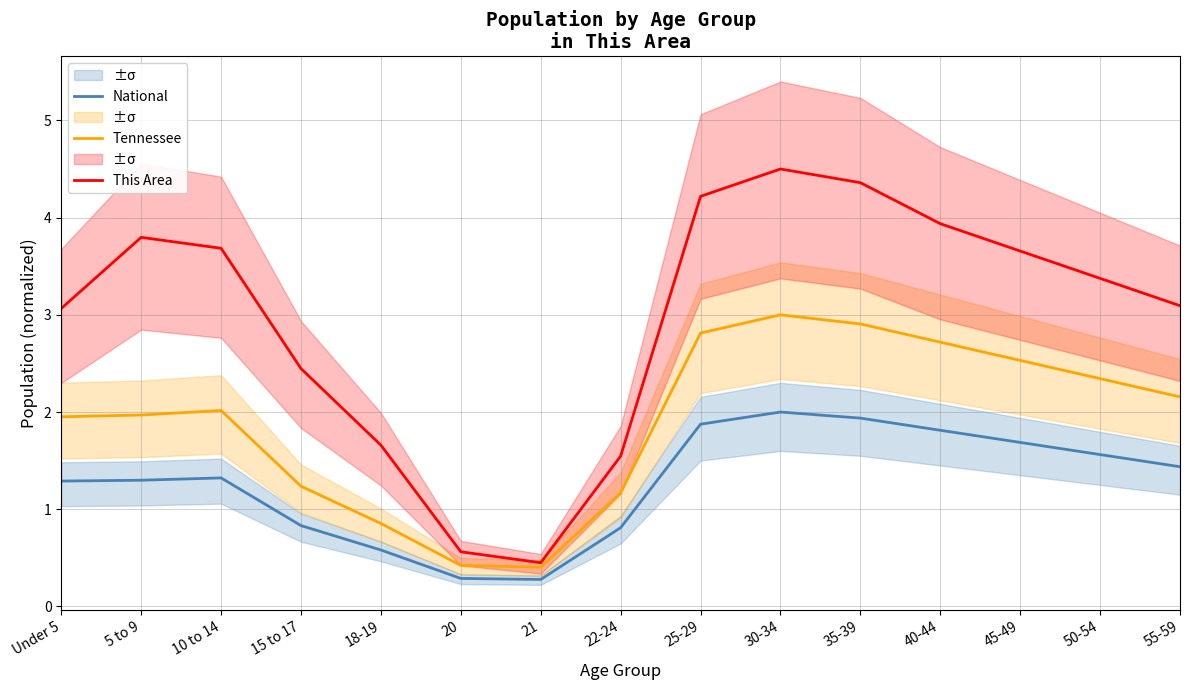

How many lines are shown in the chart?

3